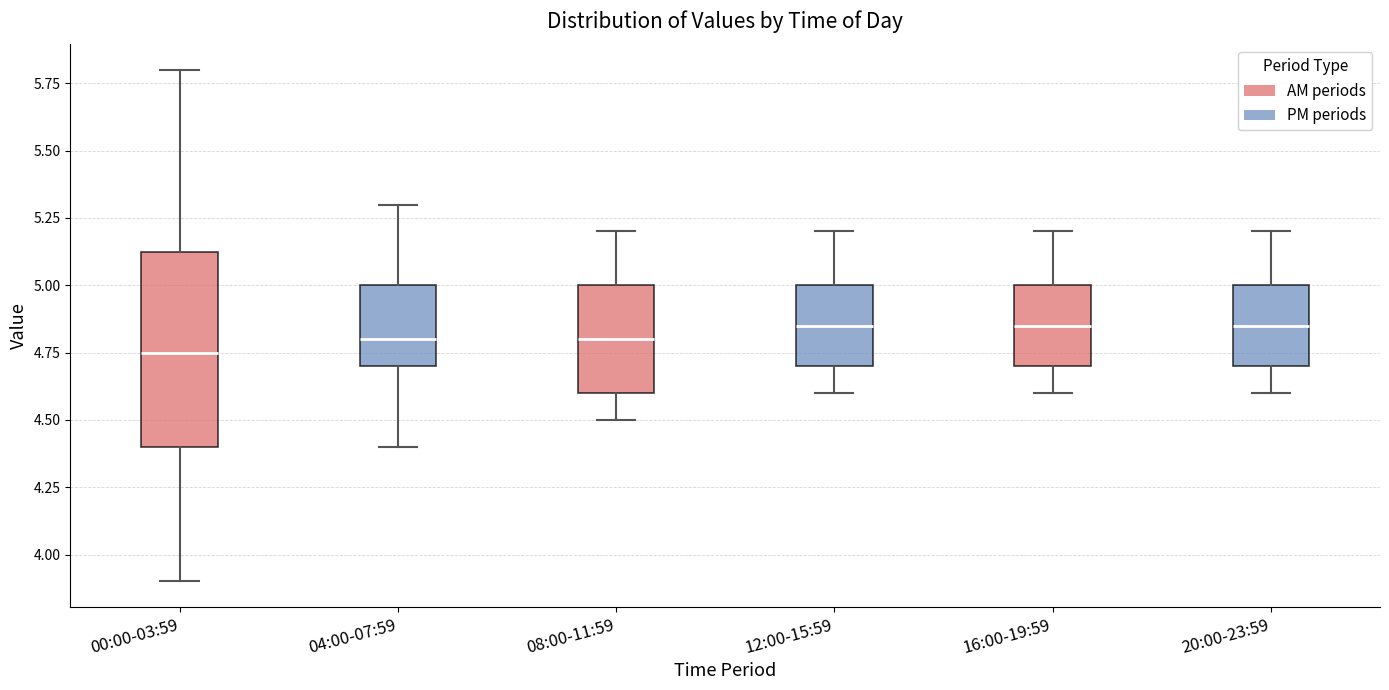

Which box is the tallest, from its lower edge to its upper edge?

00:00-03:59